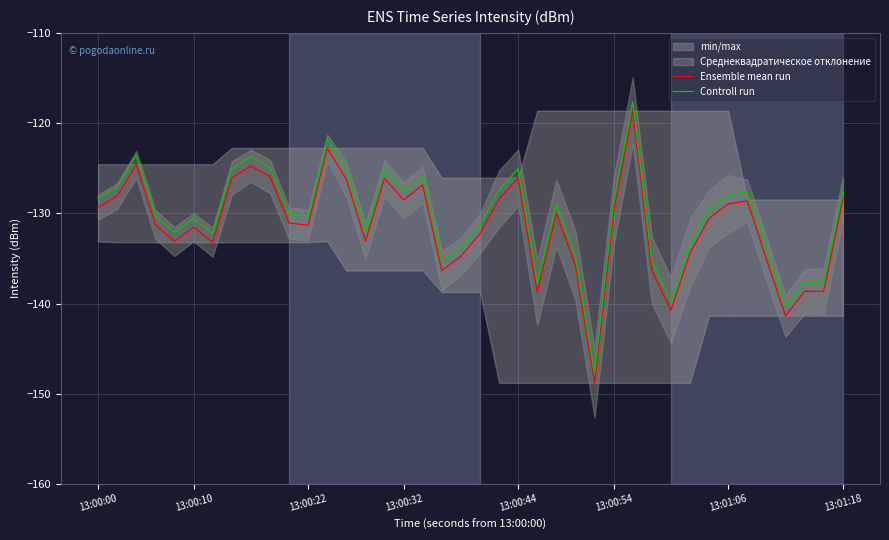

What is the greatest value displayed?

-117.6